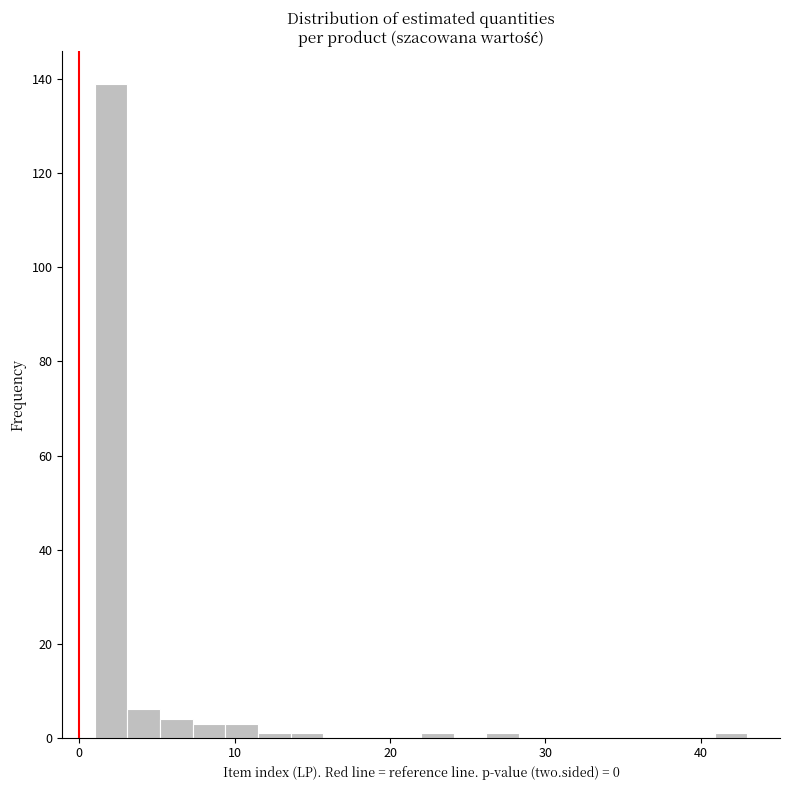

Read against the x-axis, roughly where is the centre of the tallest bar?

2